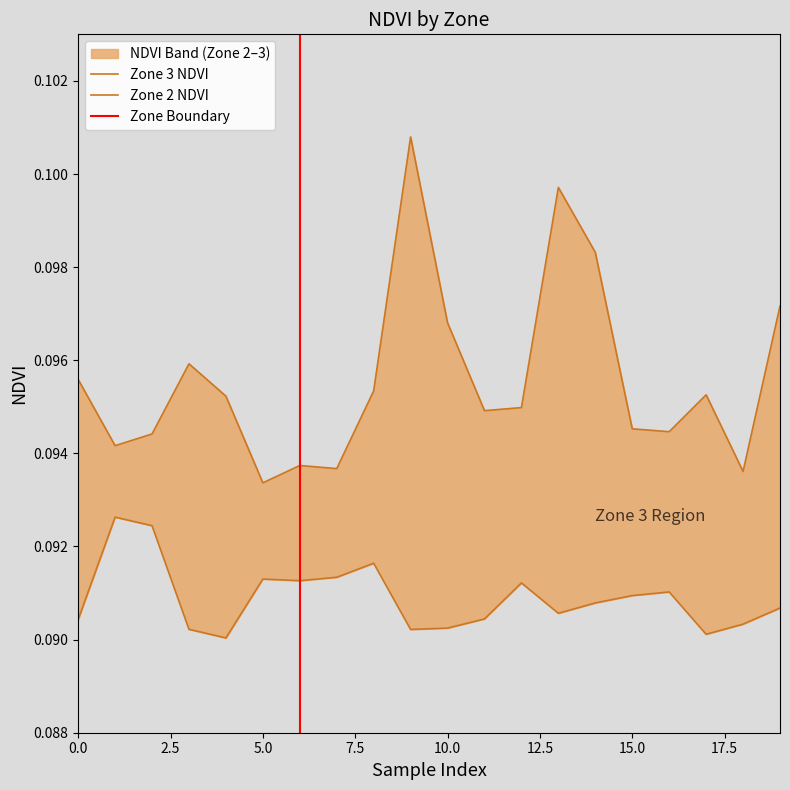

Where is the first local minimum for Zone 3 NDVI?

1